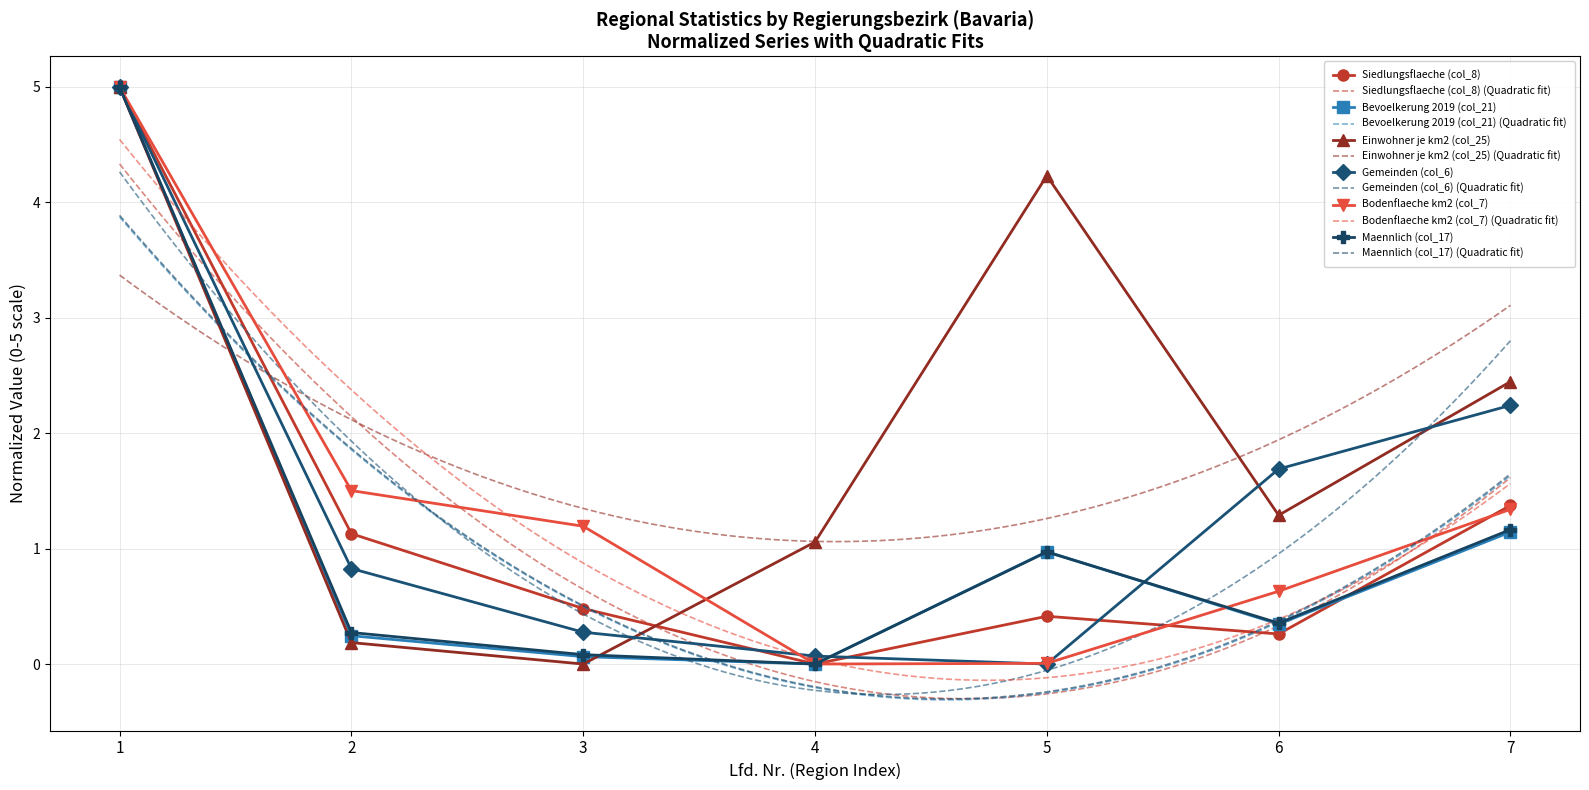

Where is Bevoelkerung 2019 (col_21) nearest to the value 2?

7